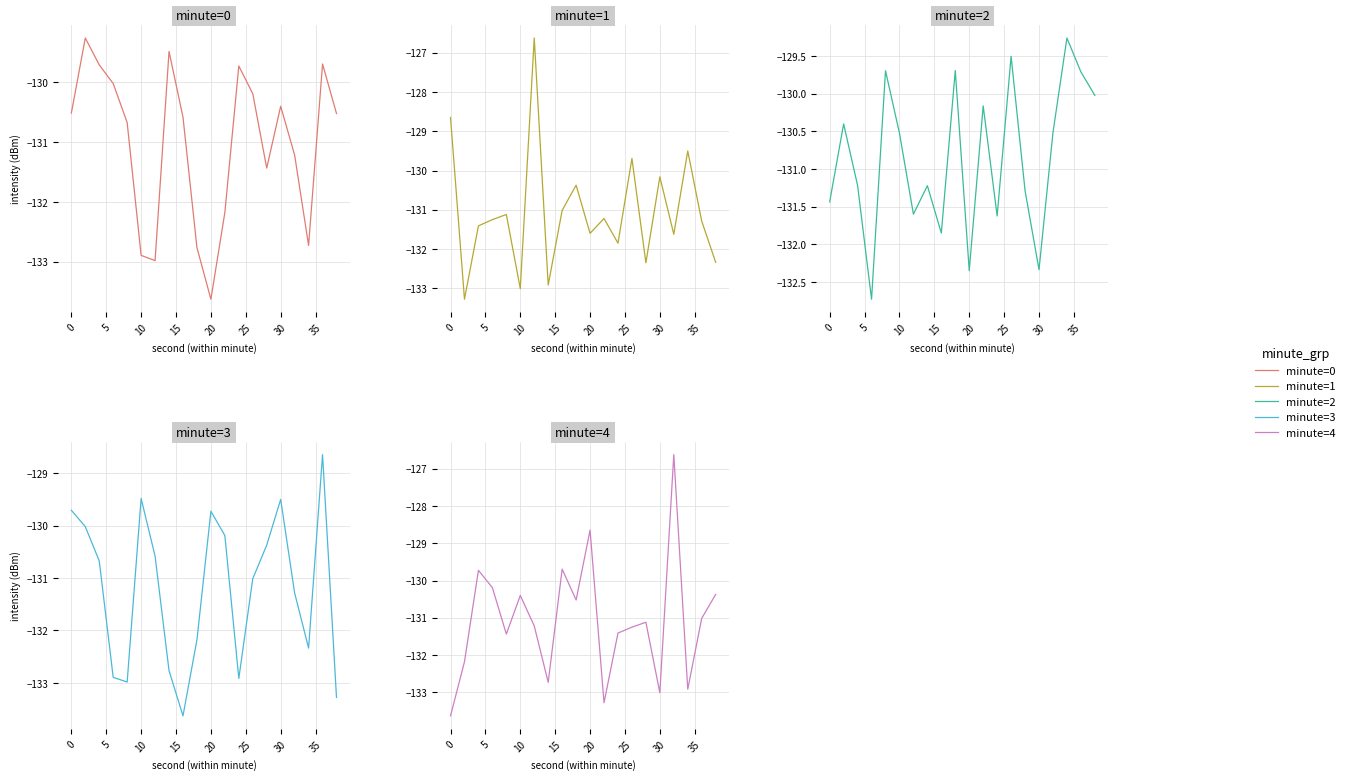

Reading left to right, extract all data points from this chart.

minute=0: -130.5	-129.3	-129.7	-130.0	-130.7	-132.9	-133.0	-129.5	-130.6	-132.8	-133.6	-132.2	-129.7	-130.2	-131.4	-130.4	-131.2	-132.7	-129.7	-130.5
minute=1: -128.6	-133.3	-131.4	-131.2	-131.1	-133.0	-126.6	-132.9	-131.0	-130.4	-131.6	-131.2	-131.8	-129.7	-132.3	-130.2	-131.6	-129.5	-131.3	-132.3
minute=2: -131.4	-130.4	-131.2	-132.7	-129.7	-130.5	-131.6	-131.2	-131.8	-129.7	-132.3	-130.2	-131.6	-129.5	-131.3	-132.3	-130.5	-129.3	-129.7	-130.0
minute=3: -129.7	-130.0	-130.7	-132.9	-133.0	-129.5	-130.6	-132.8	-133.6	-132.2	-129.7	-130.2	-132.9	-131.0	-130.4	-129.5	-131.3	-132.3	-128.6	-133.3
minute=4: -133.6	-132.2	-129.7	-130.2	-131.4	-130.4	-131.2	-132.7	-129.7	-130.5	-128.6	-133.3	-131.4	-131.2	-131.1	-133.0	-126.6	-132.9	-131.0	-130.4